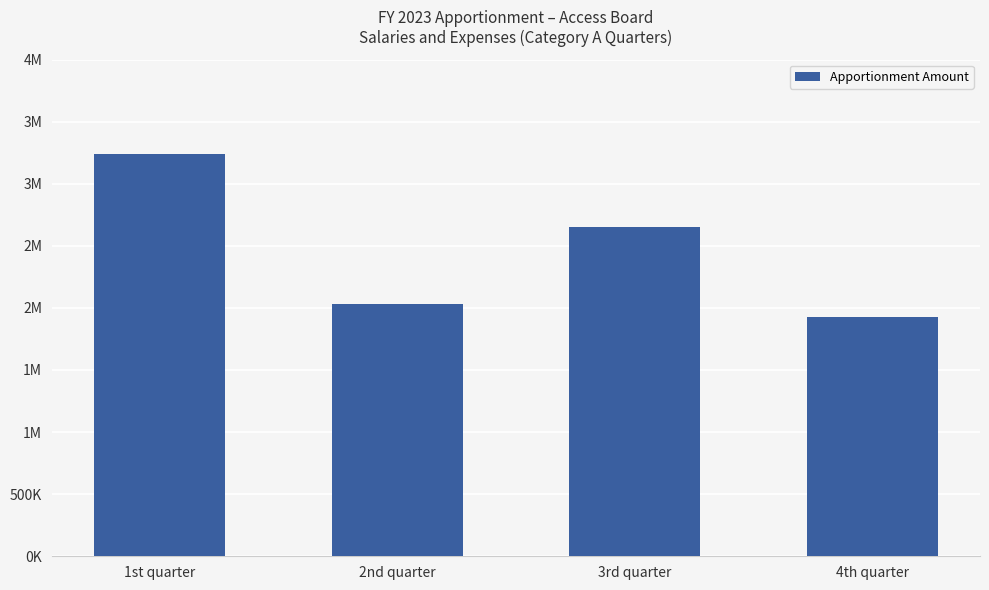

What is the change in value from 3rd quarter to 4th quarter?

-725798